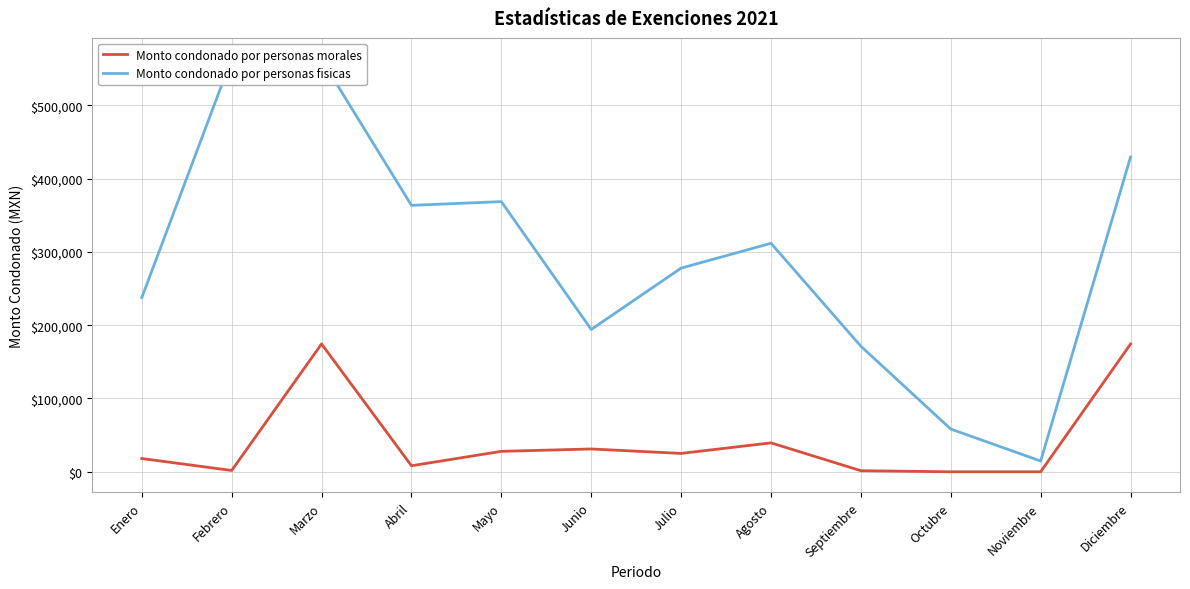

What position from the left is Abril?

4